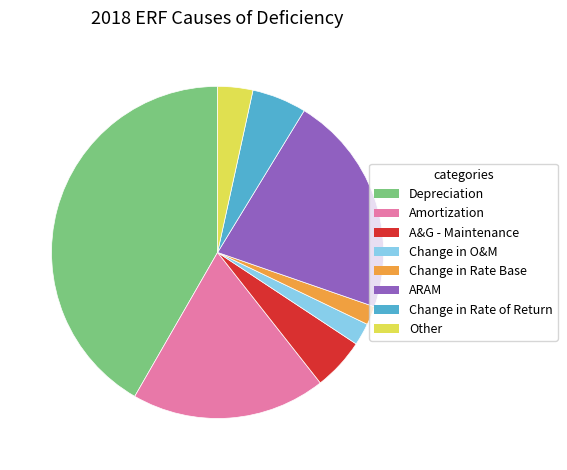

How many slices are in this pie chart?

8